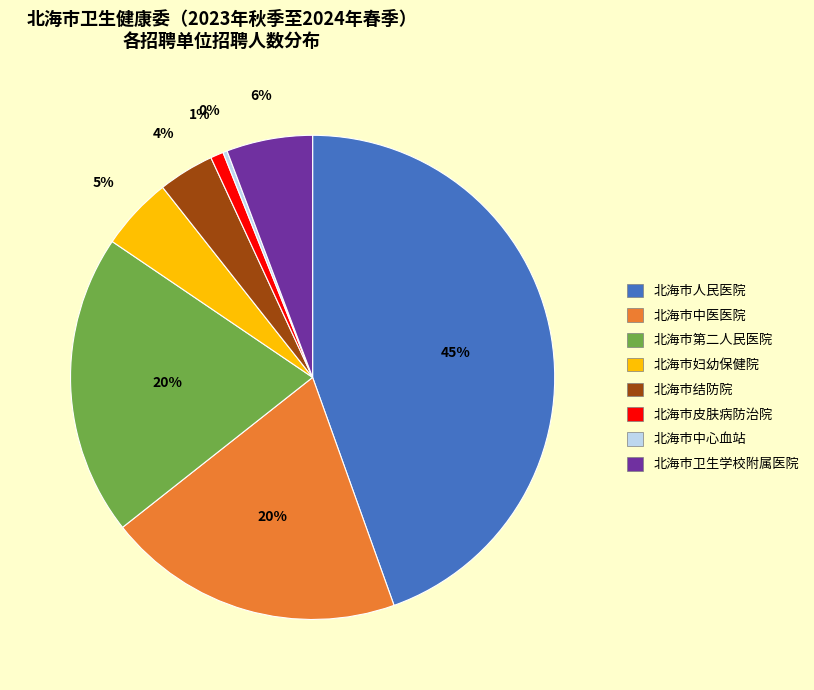

Is there any slice that represents more than half of the pie?

No